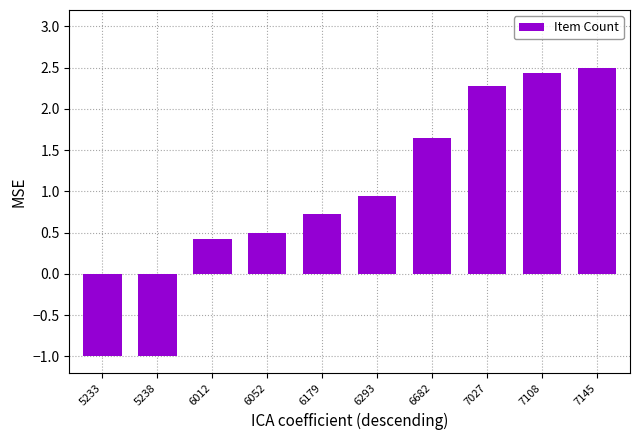

Which label corresponds to the largest value in the chart?

7145